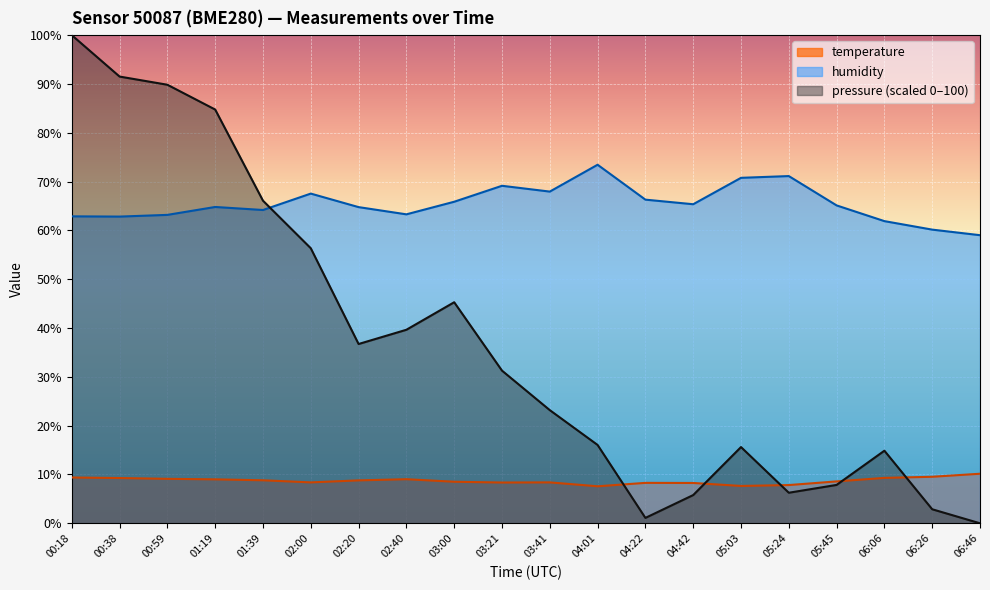

The temperature series shows 2.9 at 02:20. True or false?

False